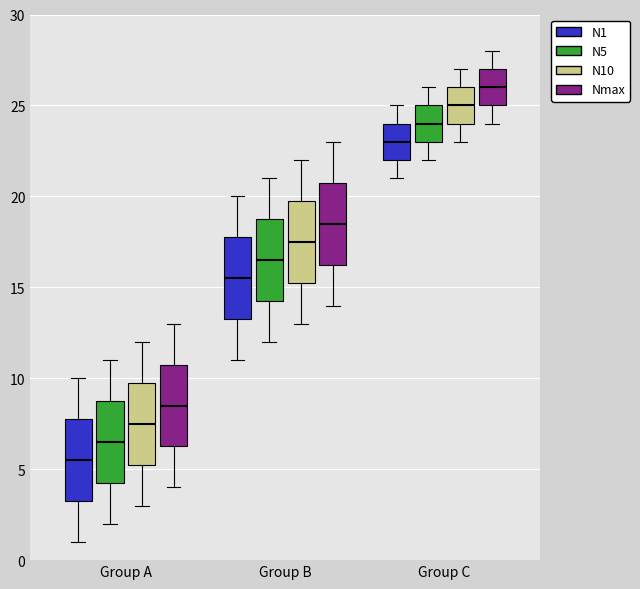

Which box has the lowest median line?

Group A (N1)